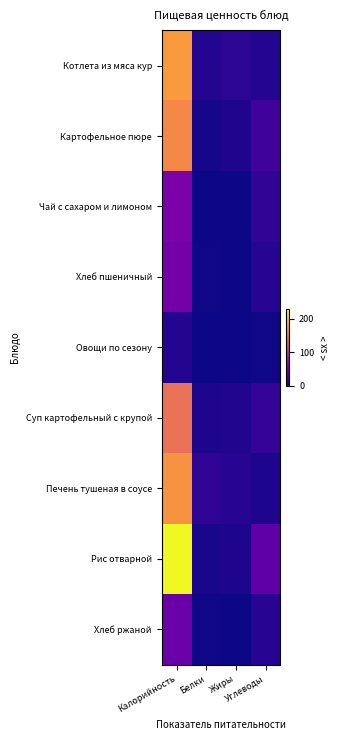

List the series in order of their peak value, lowest first.

Овощи по сезону, Хлеб ржаной, Хлеб пшеничный, Чай с сахаром и лимоном, Суп картофельный с крупой, Картофельное пюре, Печень тушеная в соусе, Котлета из мяса кур, Рис отварной